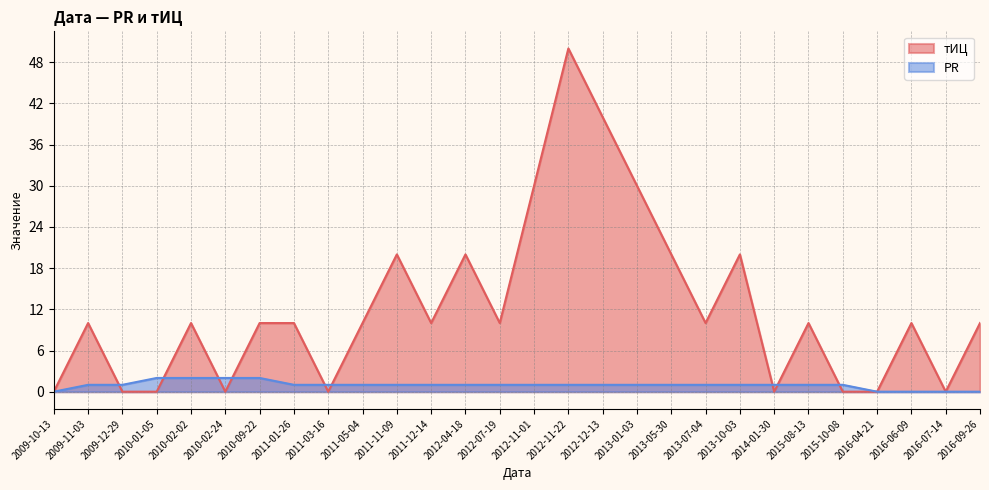

True or false: PR has a value of 1 at 2011-11-09.

False